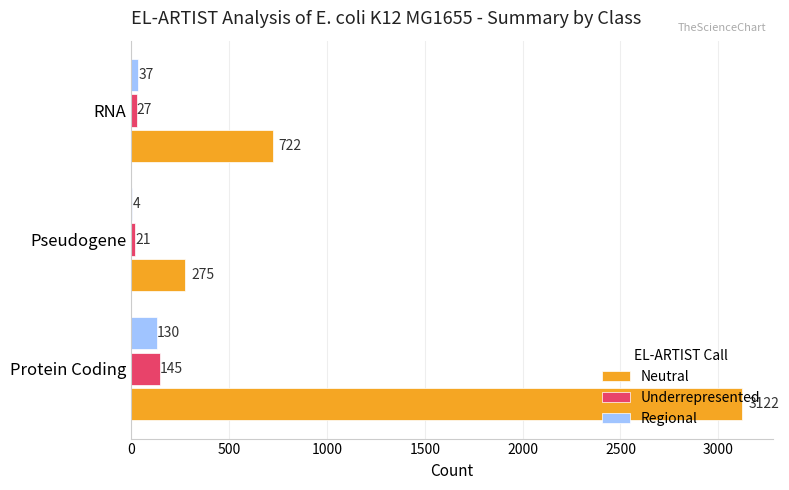

At which category is the sum across all series the highest?

Protein Coding